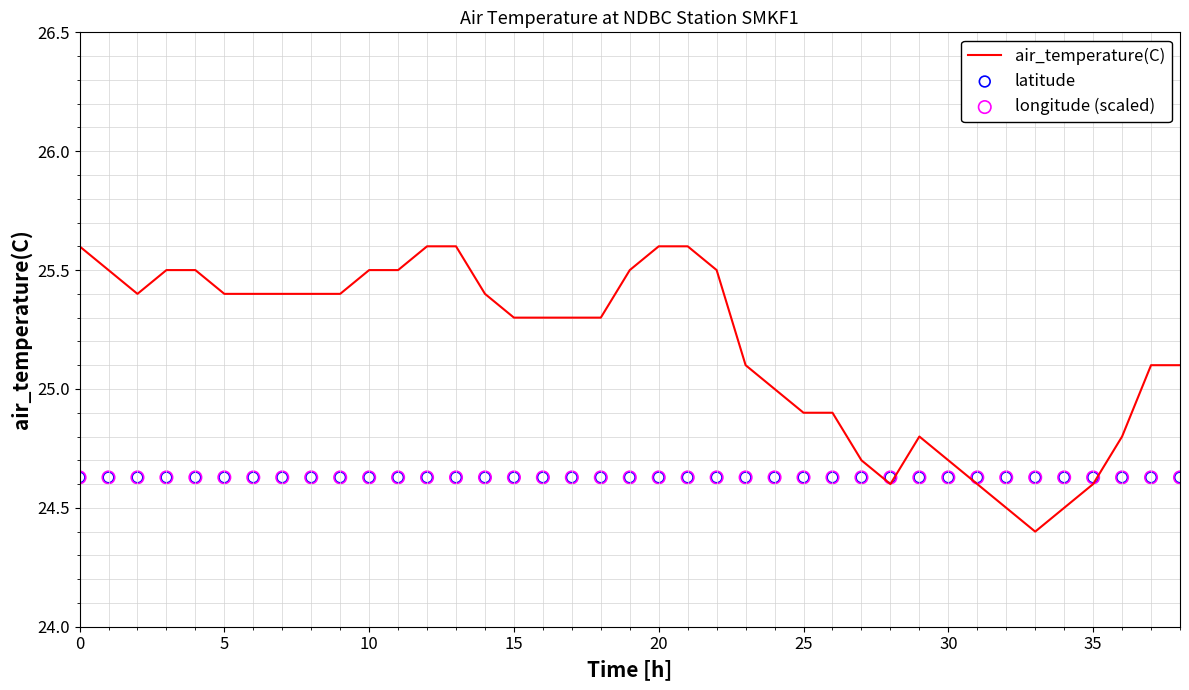

Which series reaches the maximum Y coordinate?

air_temperature(C)